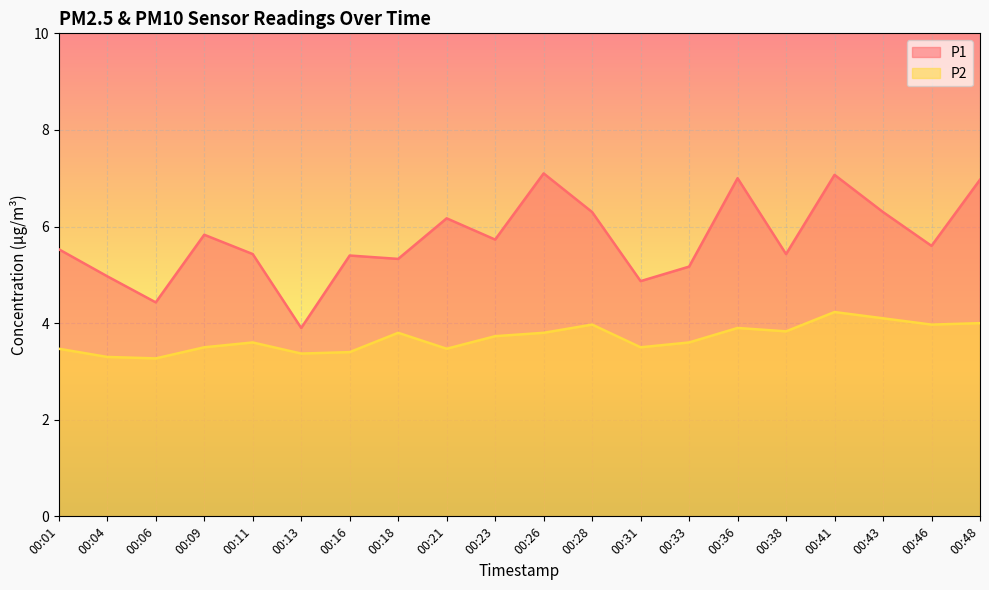

True or false: P2 and P1 cross at least once.

False